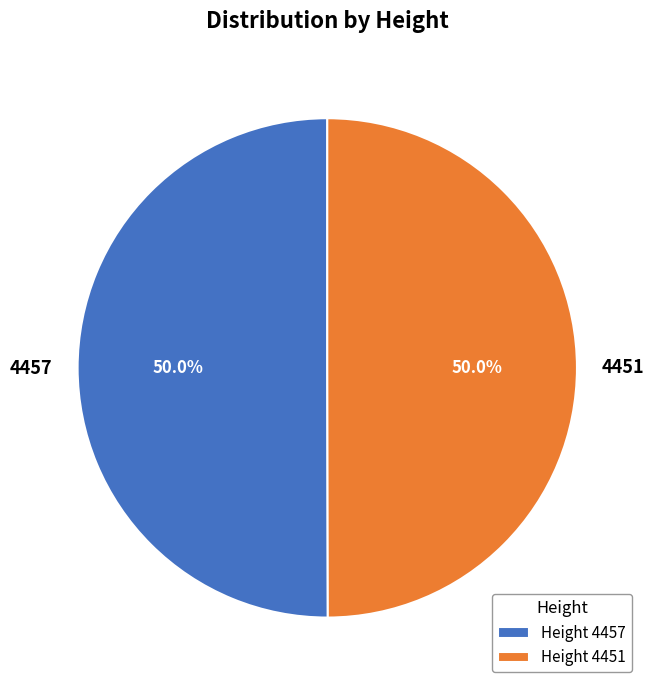

What is the ratio of the value at 4457 to the value at 4451?

1.0